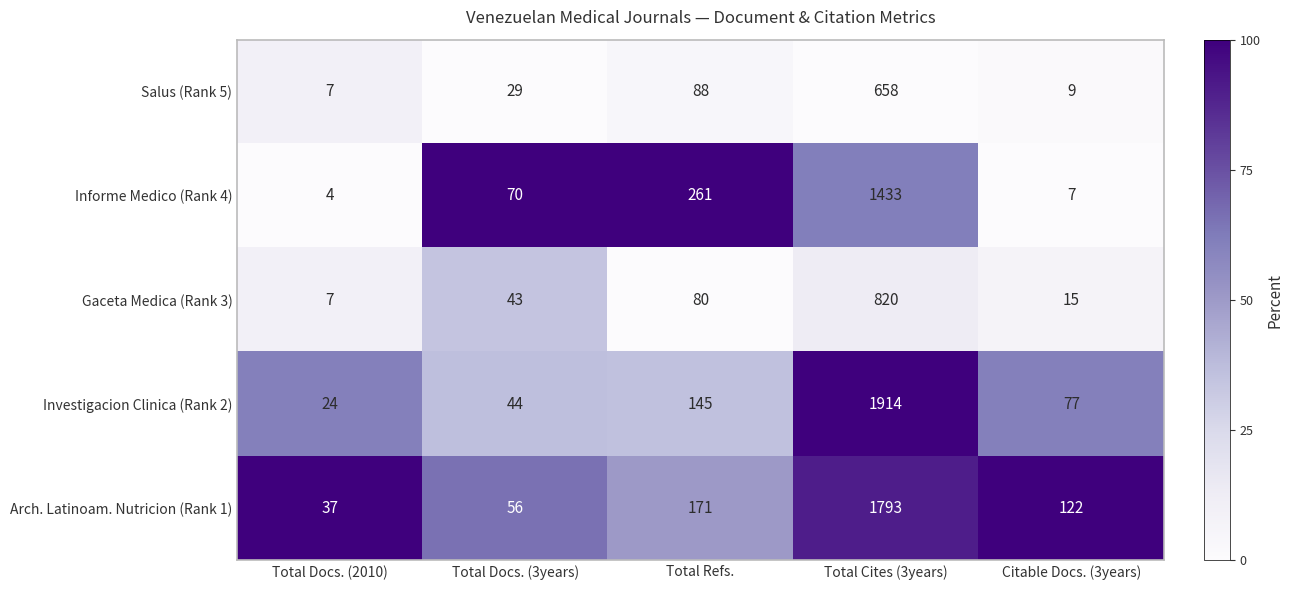

At which category does the chart reach its minimum across all series?

Total Docs. (2010)